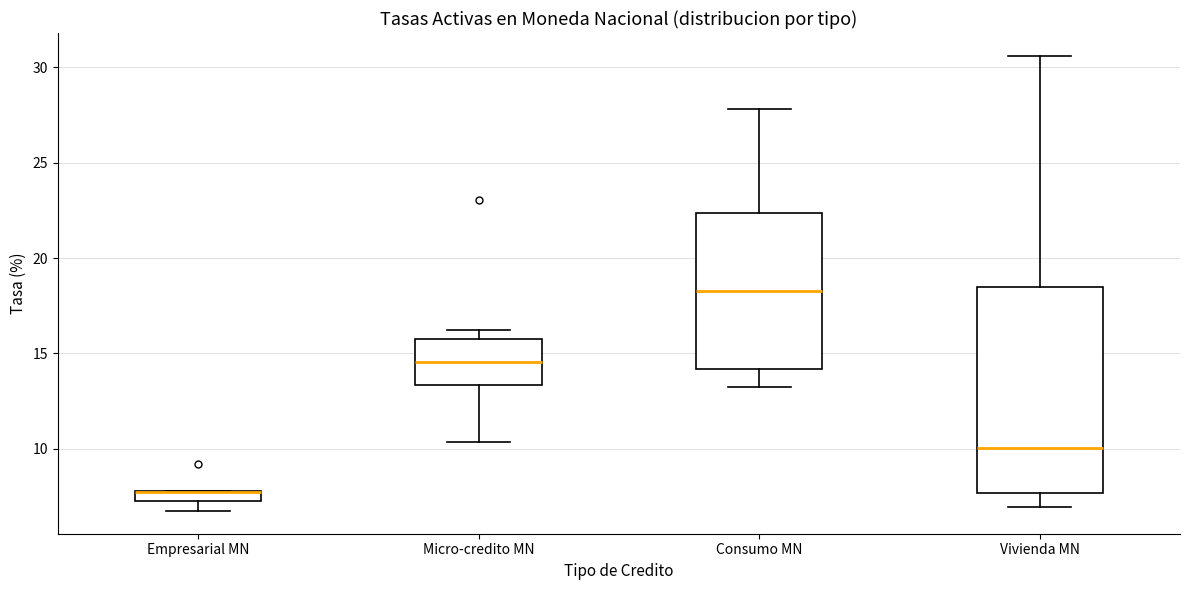

Where is the lower edge of the box for Vivienda MN on the y-axis? The values are not printed on the chart, so give them approximately, as read against the axis.

7.5